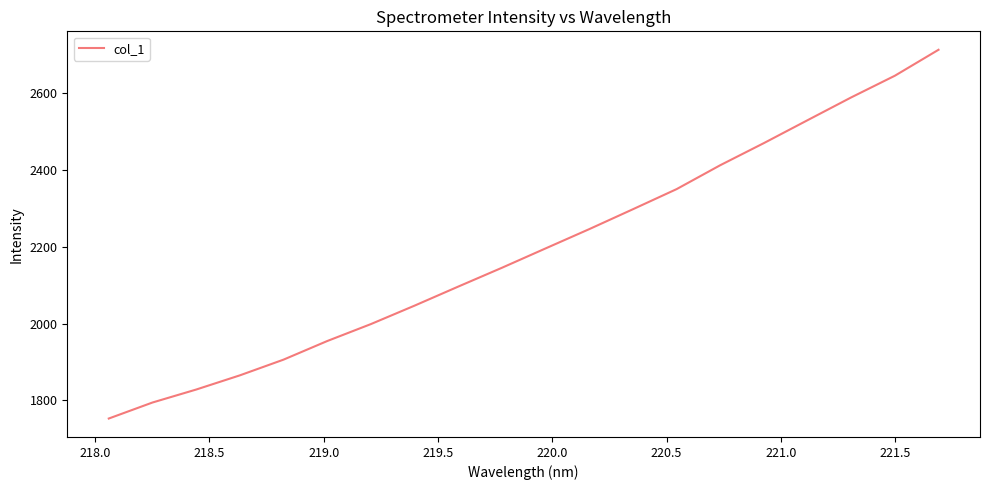

What is the smallest value displayed?

1752.7